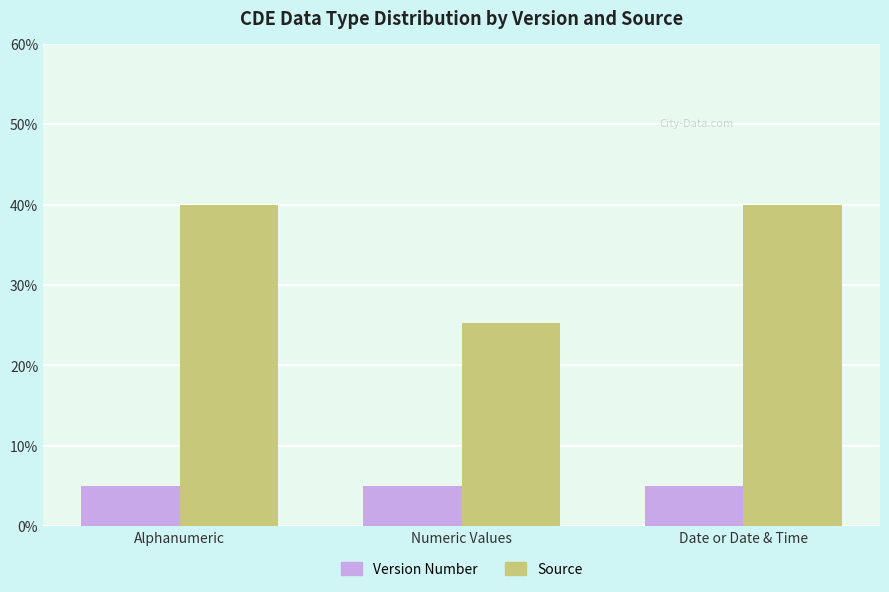

Which series has the largest total across all categories?

Source